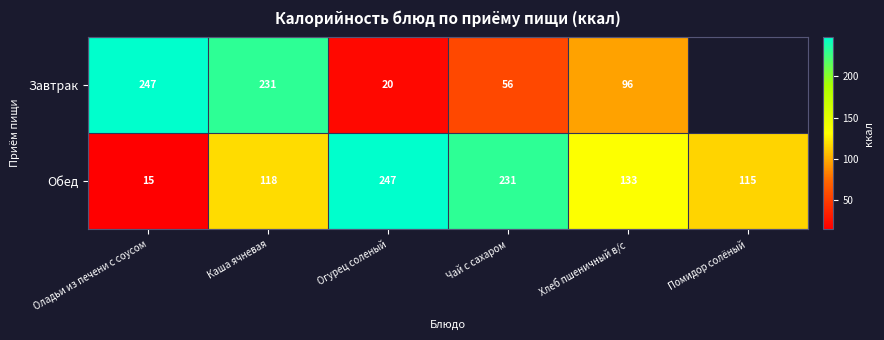

Count the number of categories in the chart.

6